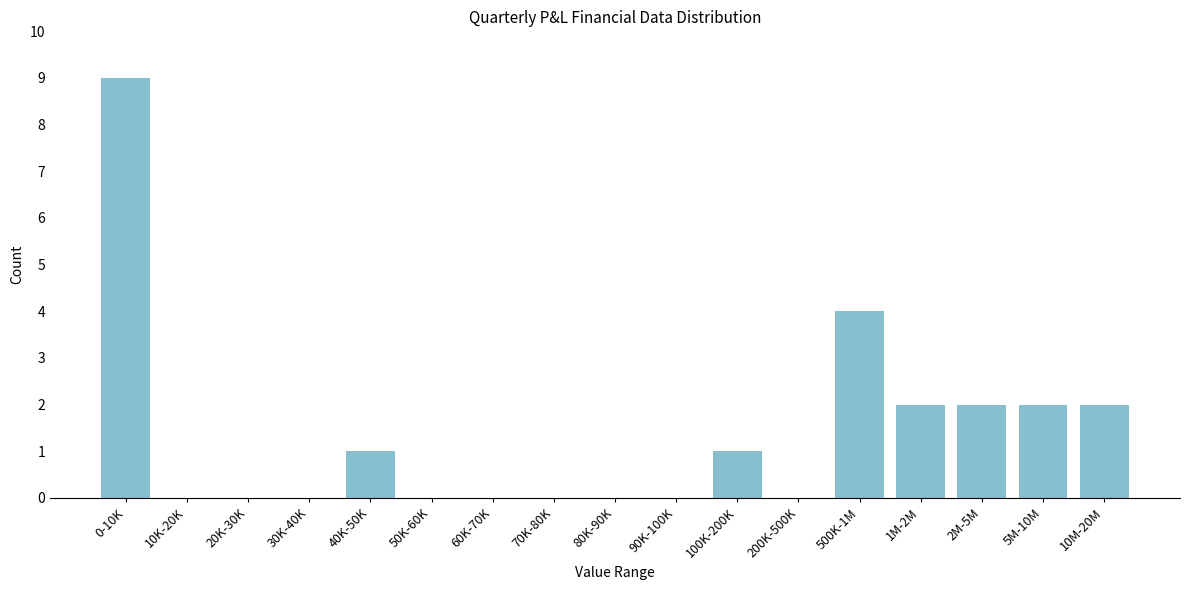

Reading left to right, transcribe all the data shown in this chart.

0-10K=9	10K-20K=0	20K-30K=0	30K-40K=0	40K-50K=1	50K-60K=0	60K-70K=0	70K-80K=0	80K-90K=0	90K-100K=0	100K-200K=1	200K-500K=0	500K-1M=4	1M-2M=2	2M-5M=2	5M-10M=2	10M-20M=2